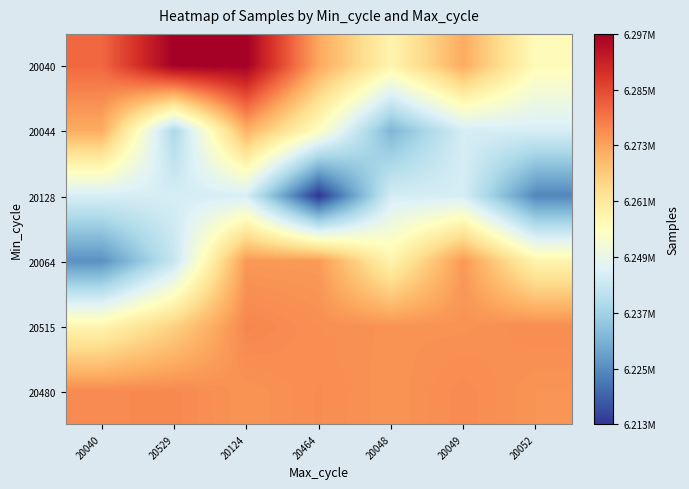

Which has a higher value, 20040 or 20464?

20040